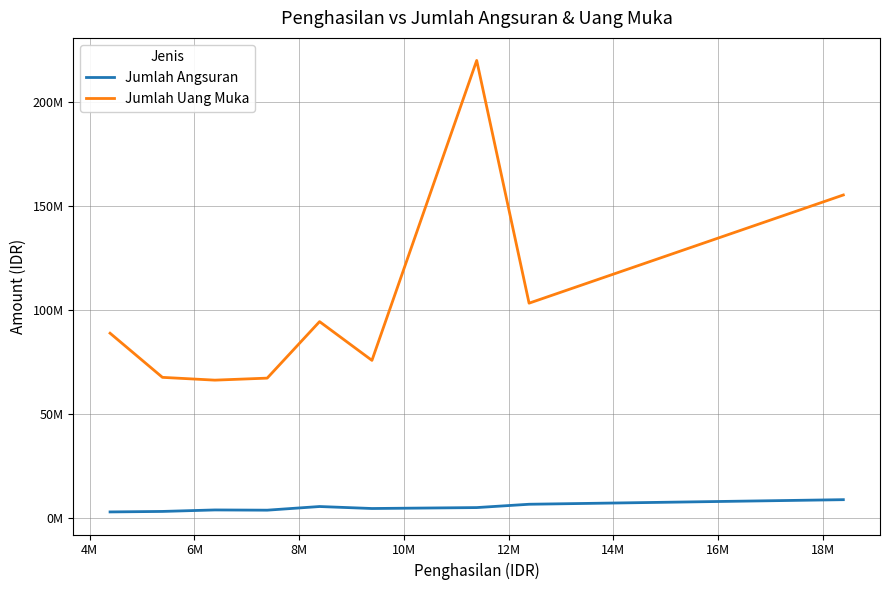

What is the sum of all Jumlah Uang Muka values?

939337738.2